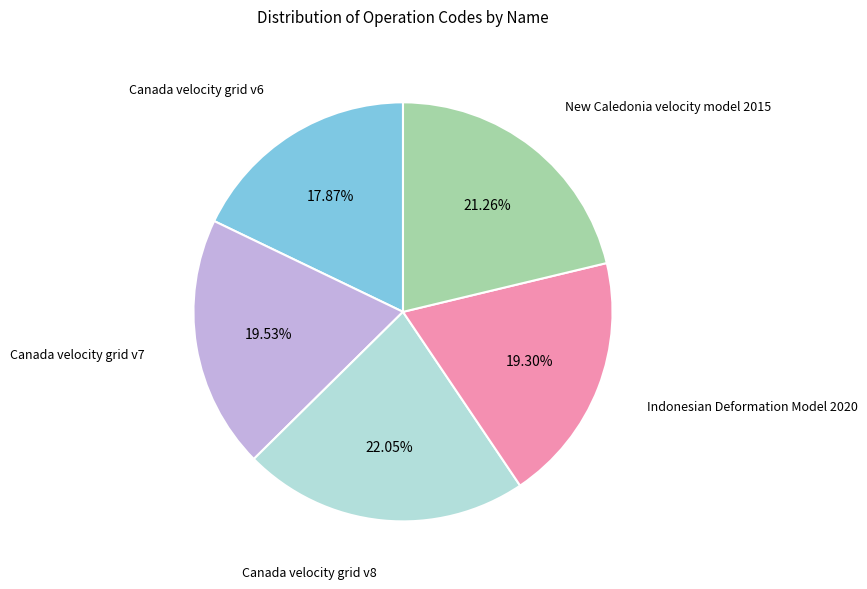

To the nearest percent, what is the difference between the Canada velocity grid v8 and Indonesian Deformation Model 2020 slice percentages?

3%